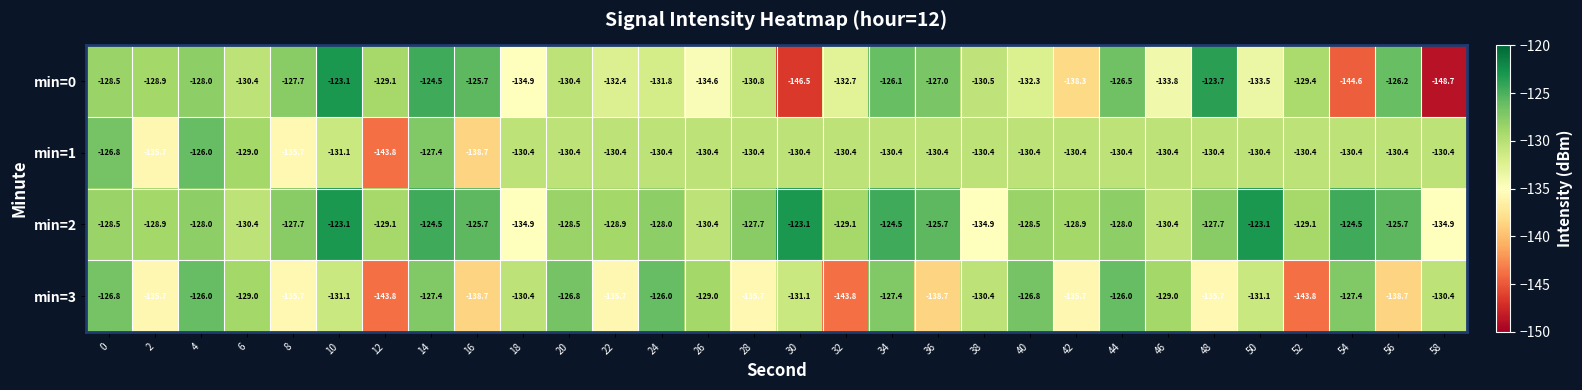

Is the value of min=2 at 36 greater than the value of min=3 at 40?

Yes